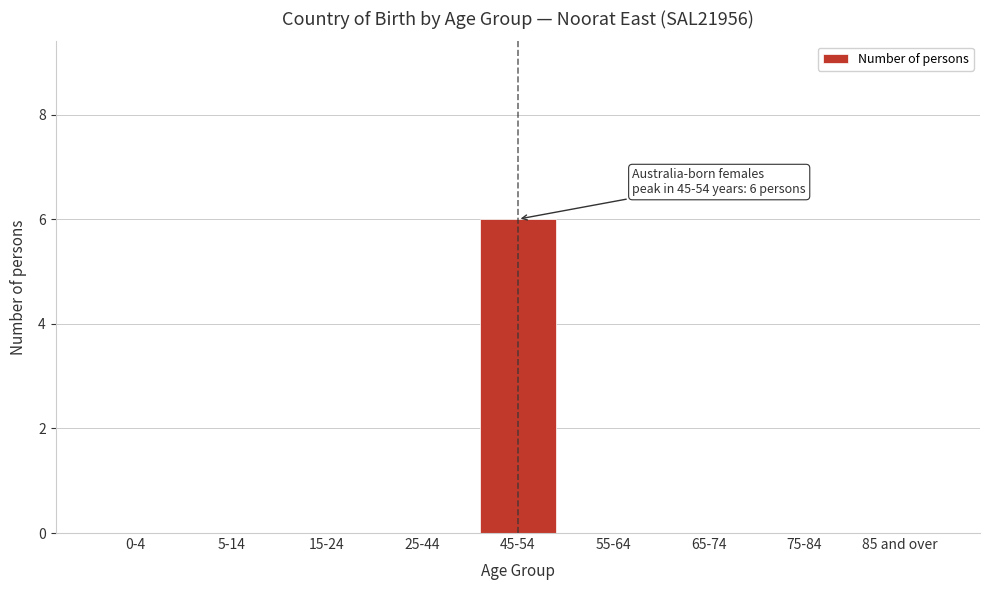

Reading left to right, transcribe all the data shown in this chart.

0-4=0	5-14=0	15-24=0	25-44=0	45-54=6	55-64=0	65-74=0	75-84=0	85 and over=0